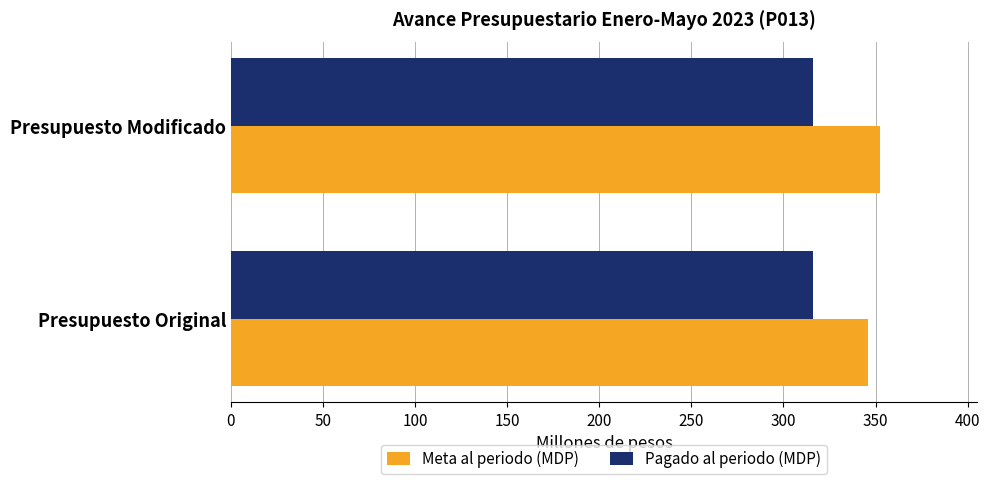

Is it true that Pagado al periodo (MDP) equals 116.8 at Presupuesto Modificado?

False